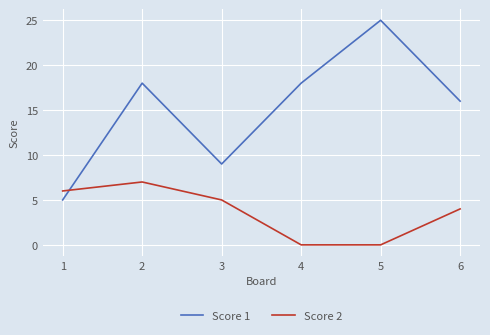

True or false: Score 1 and Score 2 cross at least once.

True